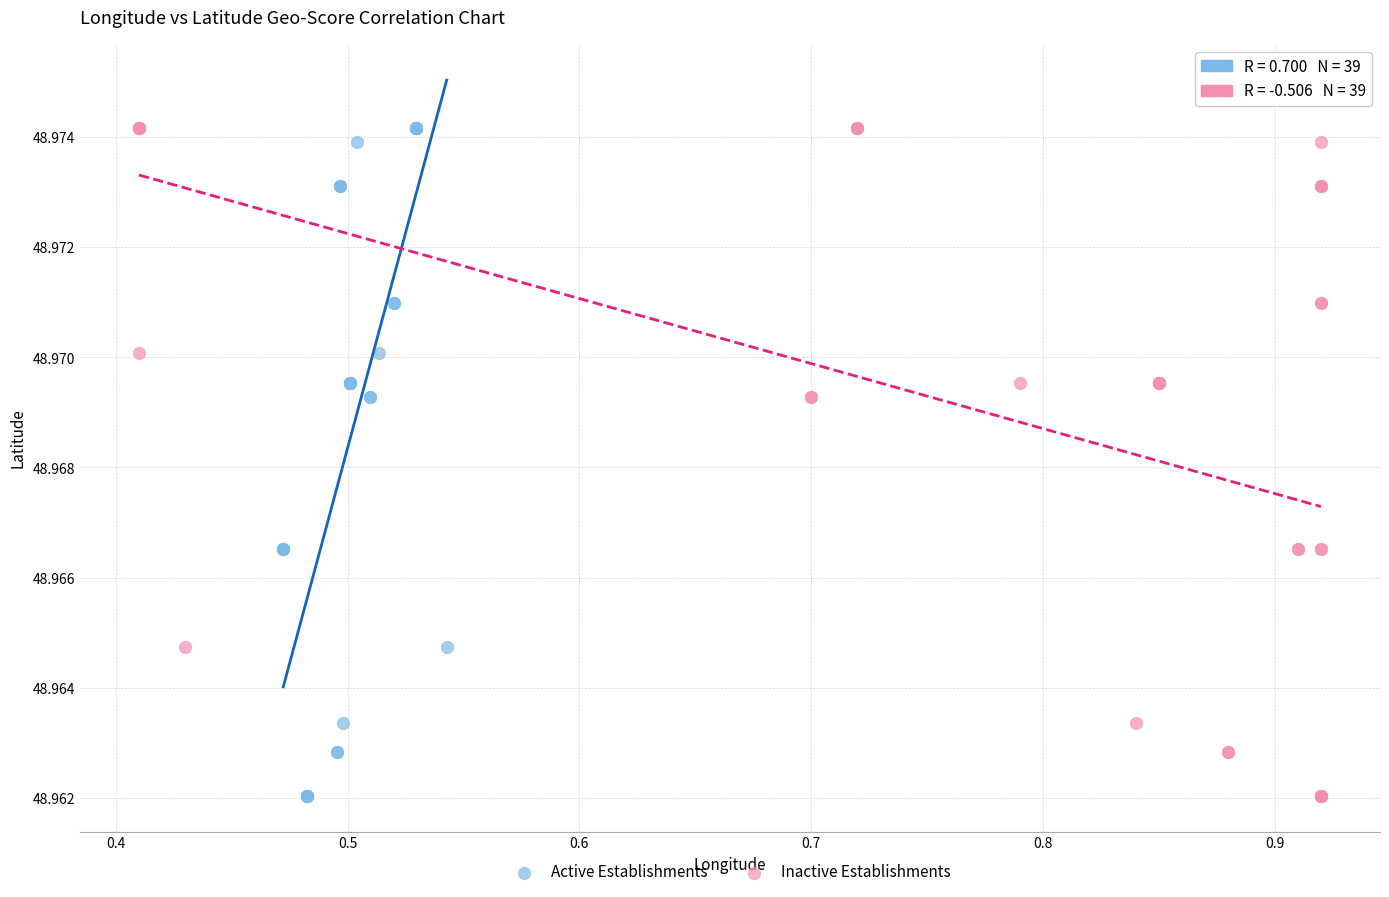

What are all the series names shown in the legend?

Active Establishments, Inactive Establishments